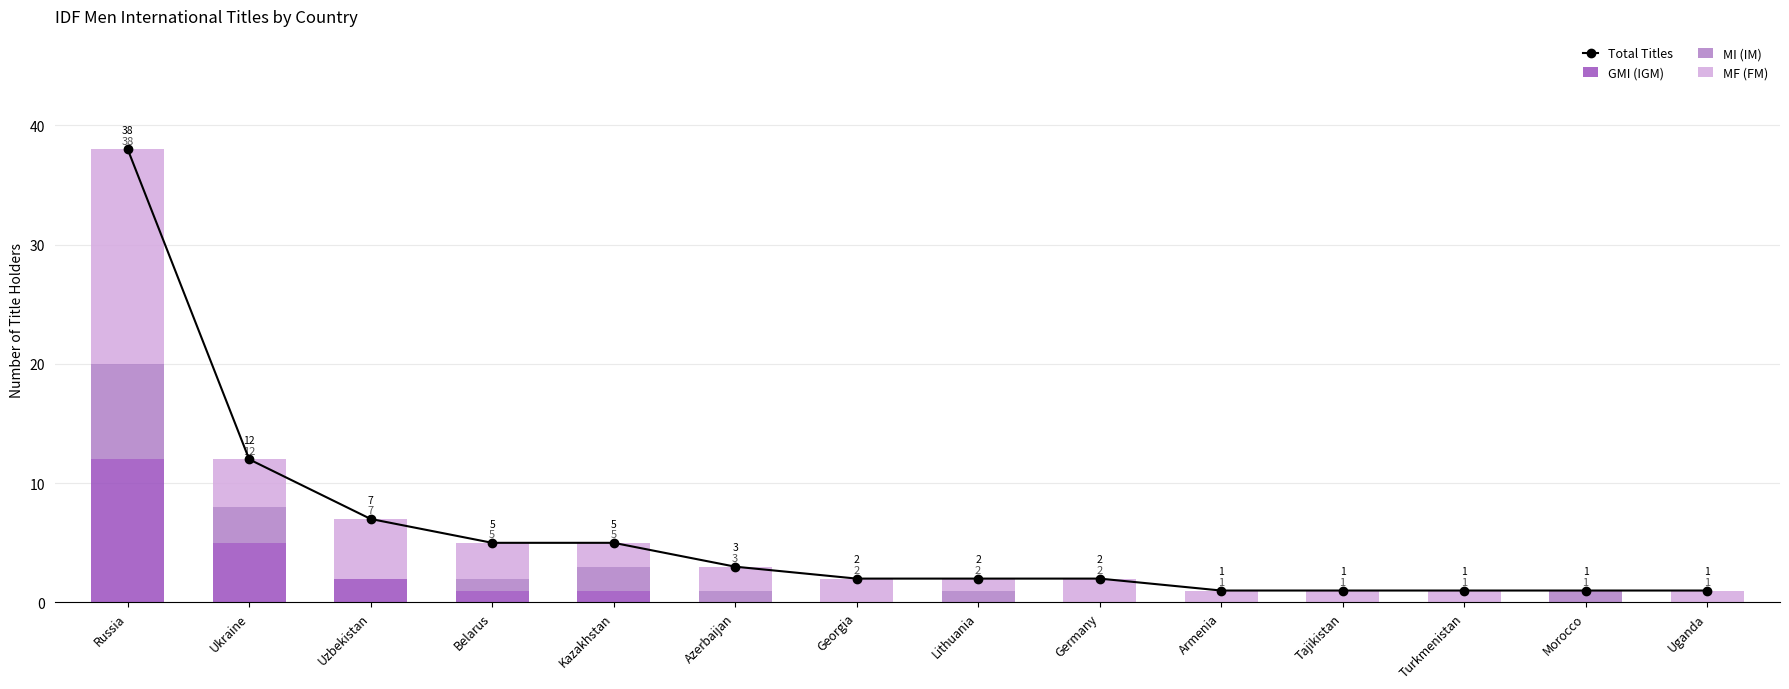

True or false: MI (IM) has a value of 1 at Lithuania.

False